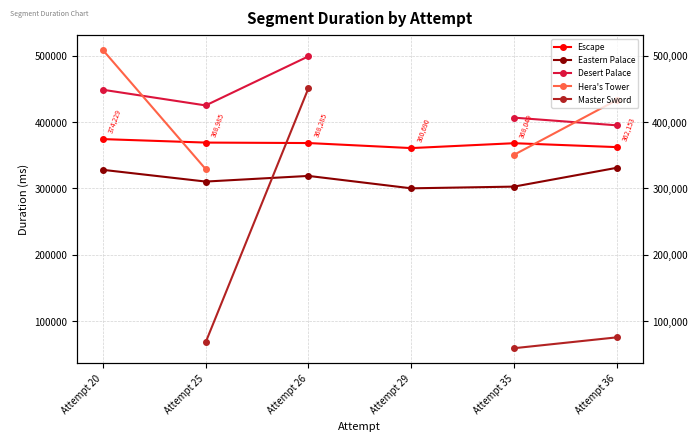

Where is Desert Palace nearest to the value 446992?

Attempt 20